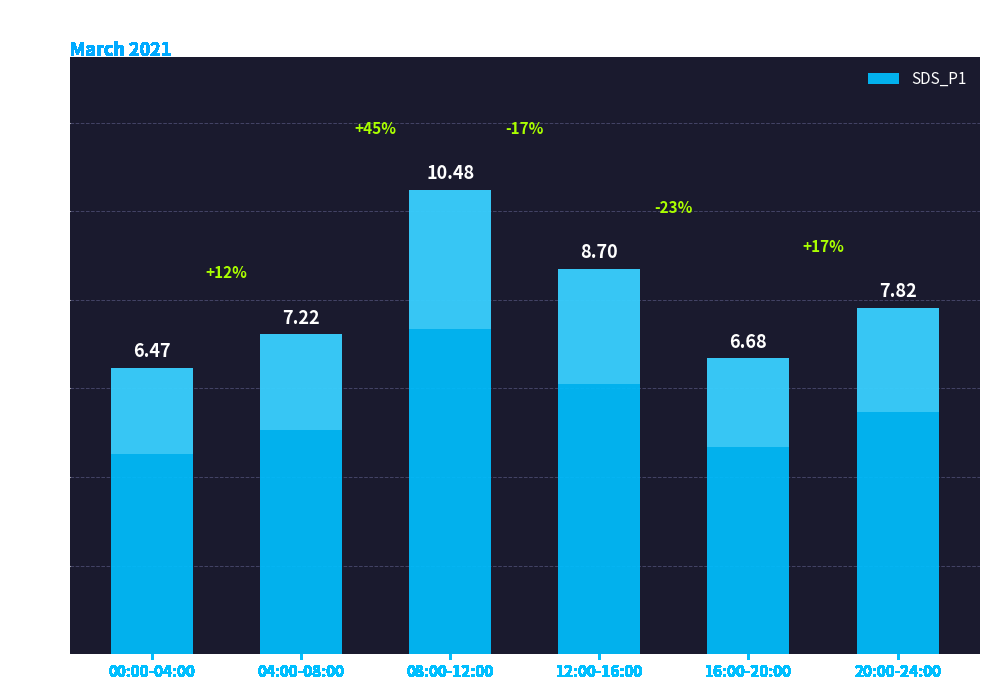

How many bars are there in total?

6